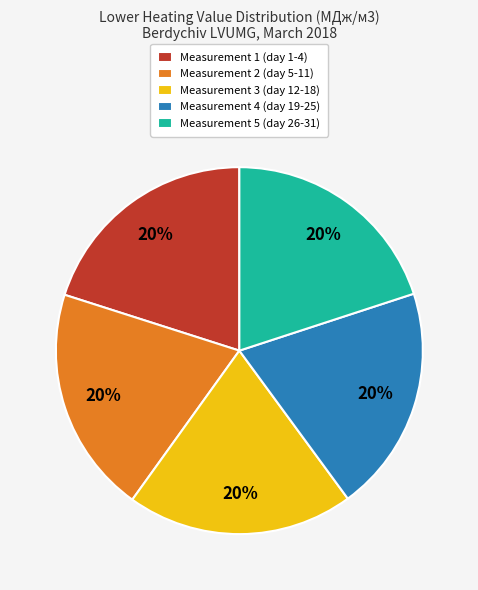

To the nearest percent, what portion does Measurement 1 (day 1-4) represent?

20%